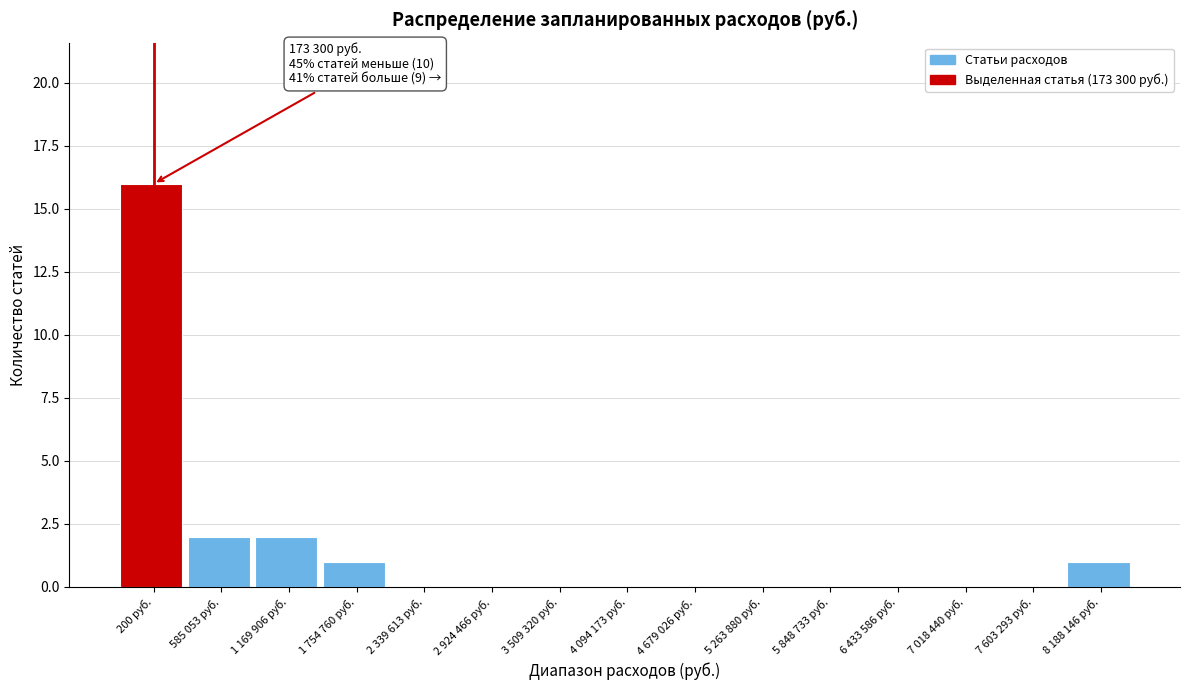

Reading left to right, what are all the values shown in this chart?

200 руб.=16	585 053 руб.=2	1 169 906 руб.=2	1 754 760 руб.=1	2 339 613 руб.=0	2 924 466 руб.=0	3 509 320 руб.=0	4 094 173 руб.=0	4 679 026 руб.=0	5 263 880 руб.=0	5 848 733 руб.=0	6 433 586 руб.=0	7 018 440 руб.=0	7 603 293 руб.=0	8 188 146 руб.=1